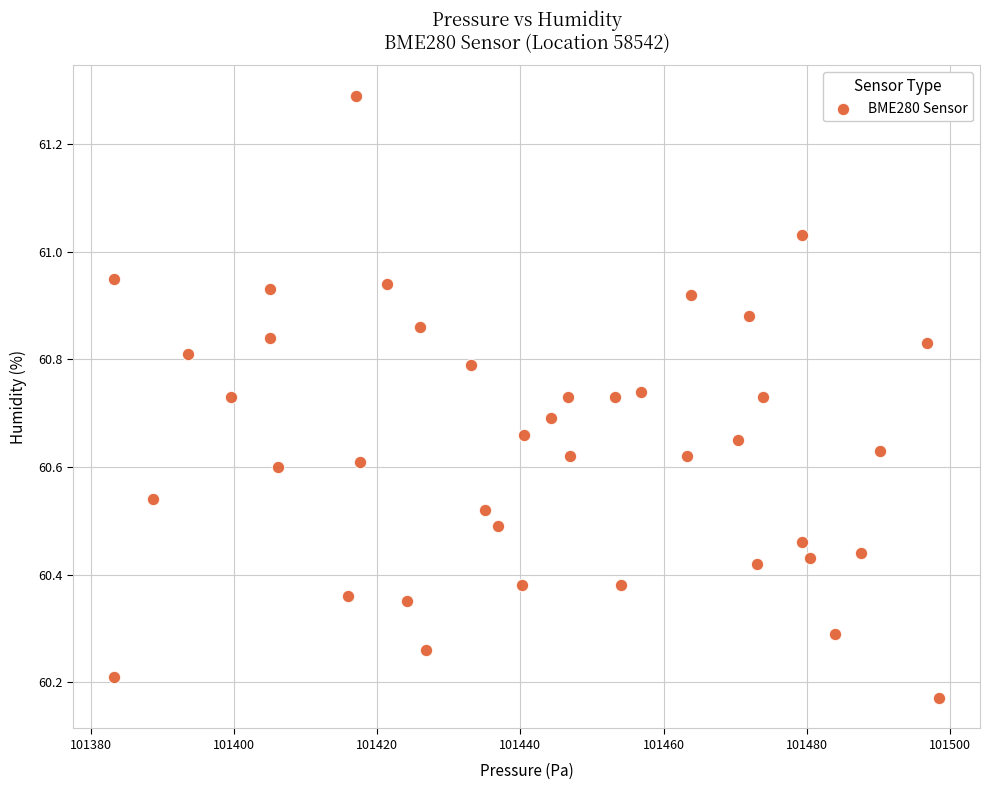

What is the range of Y values (max minus min)?

1.1